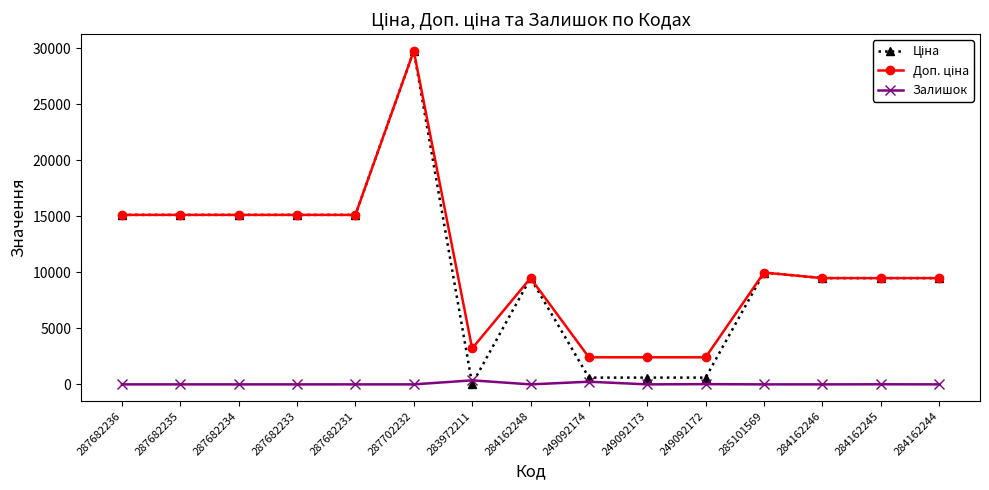

How many lines are shown in the chart?

3